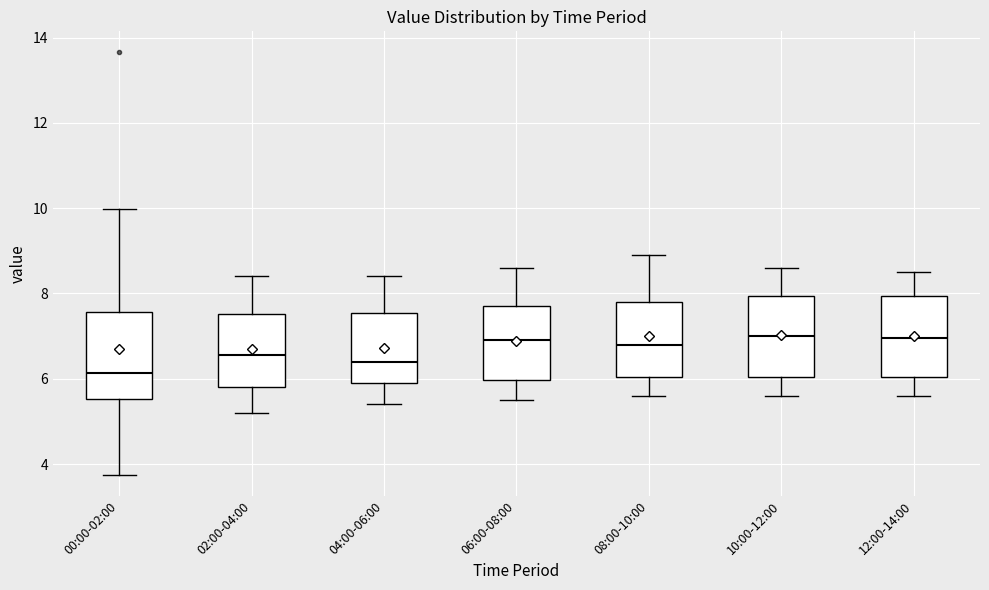

Where is the lower edge of the box for 06:00-08:00 on the y-axis? The values are not printed on the chart, so give them approximately, as read against the axis.

6.0